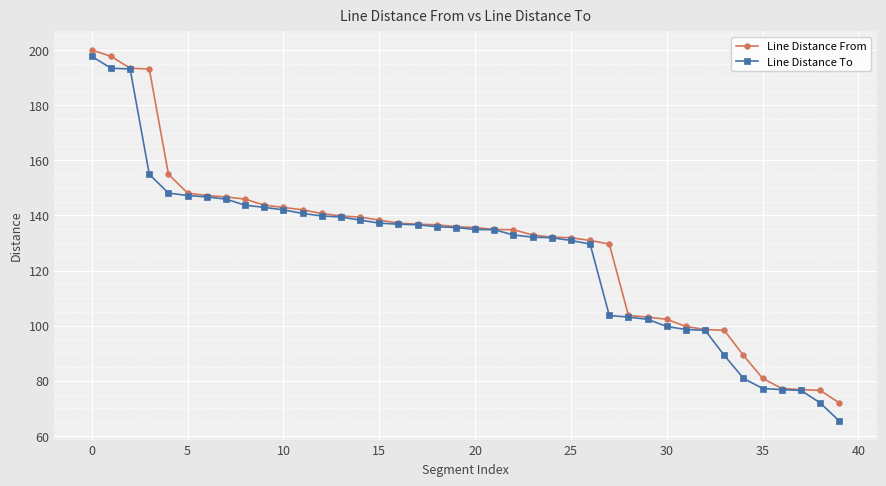

At how many categories does at least one series exceed 150?

5